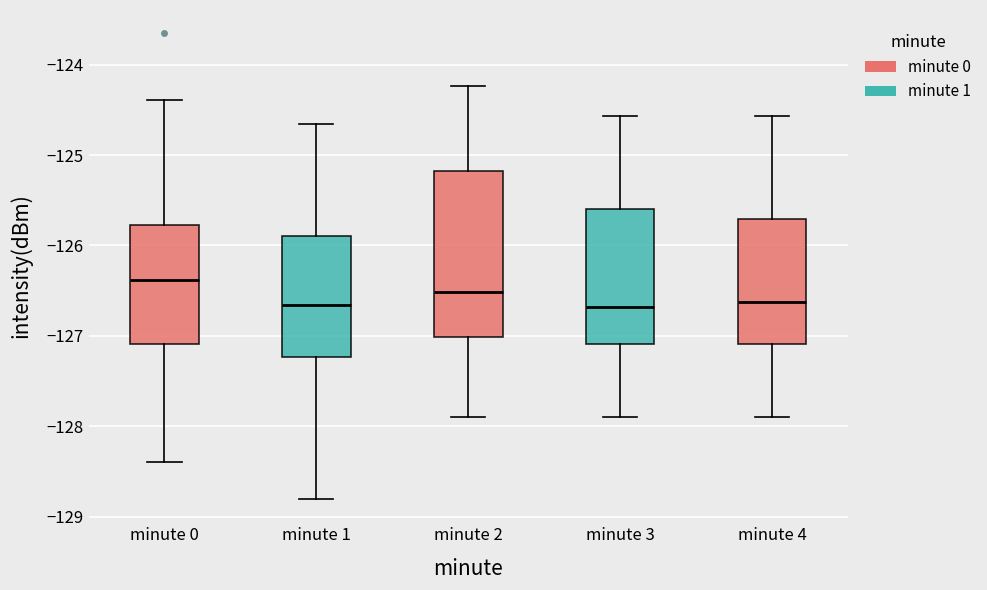

Reading left to right, transcribe this box plot: for each box, give where its median line is, the range the box spans, and where its two whiskers end, as read against the y-axis. The values are not printed on the chart, so give them approximately, as read against the axis.

minute 0: median -126.4, box -127.1 to -125.8, whiskers -128.4 to -124.4
minute 1: median -126.7, box -127.2 to -125.9, whiskers -128.8 to -124.7
minute 2: median -126.5, box -127.0 to -125.2, whiskers -127.9 to -124.2
minute 3: median -126.7, box -127.1 to -125.6, whiskers -127.9 to -124.6
minute 4: median -126.6, box -127.1 to -125.7, whiskers -127.9 to -124.6